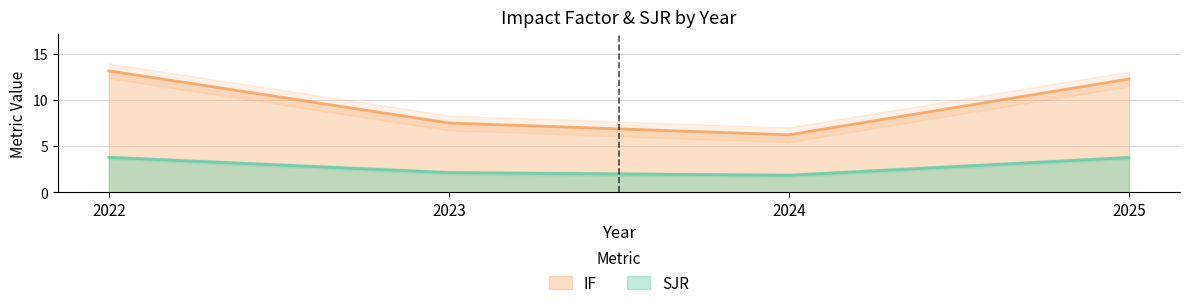

How many lines are shown in the chart?

2